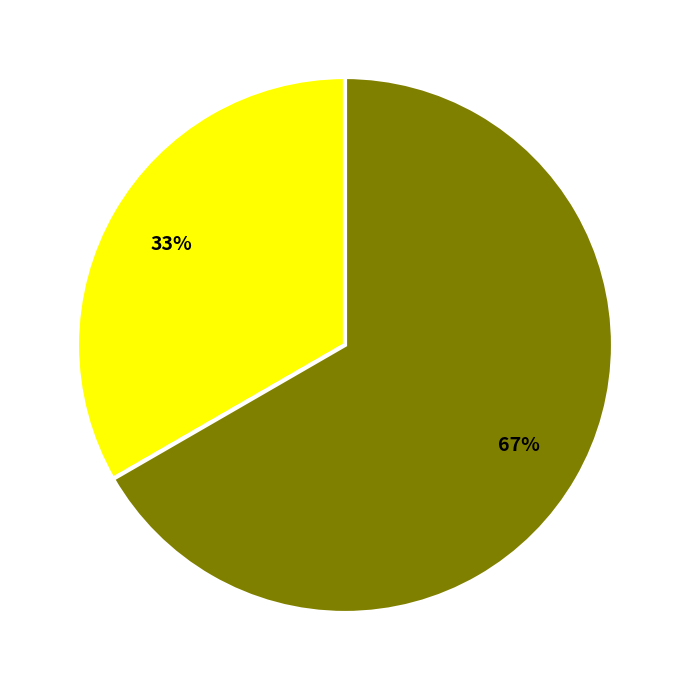

To the nearest percent, what is the average slice percentage?

50%